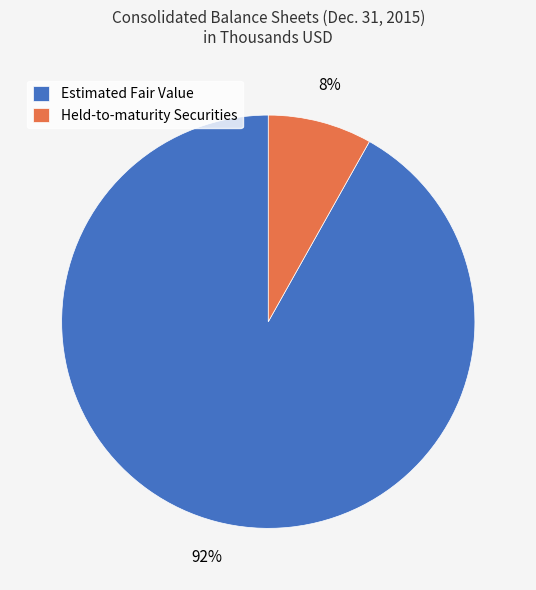

What is the largest slice in the pie chart?

Estimated Fair Value